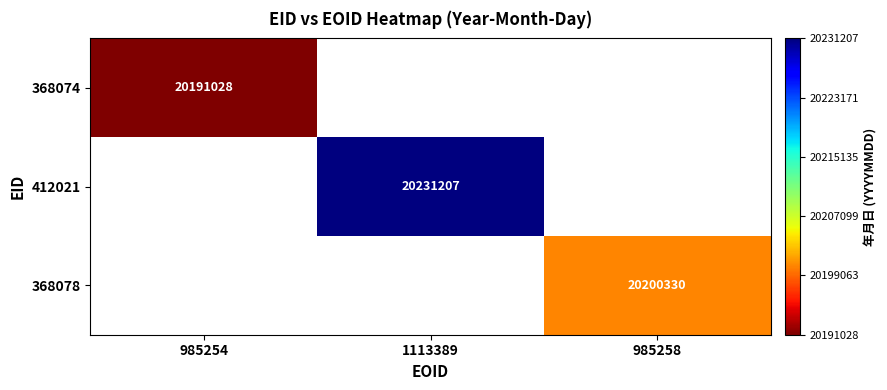

The 368078 series shows 20200330 at 985258. True or false?

True